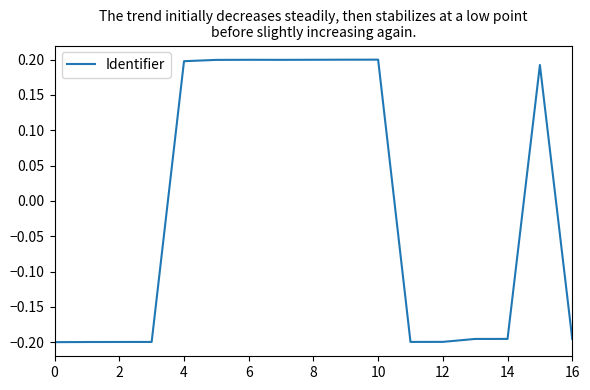

What is the difference between the maximum and second lowest values?

0.4